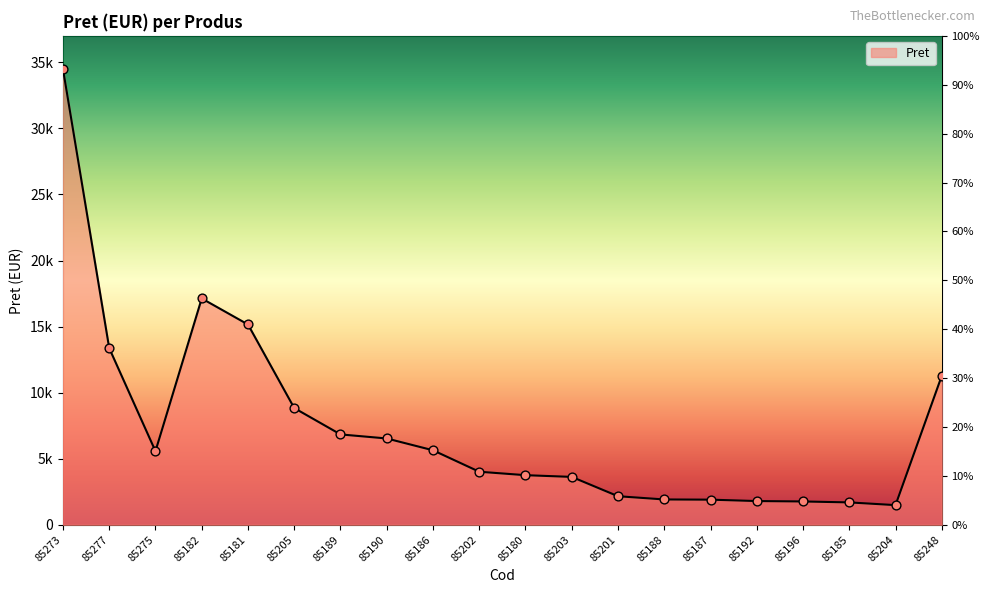

Between 85180 and 85277, which is larger?

85277